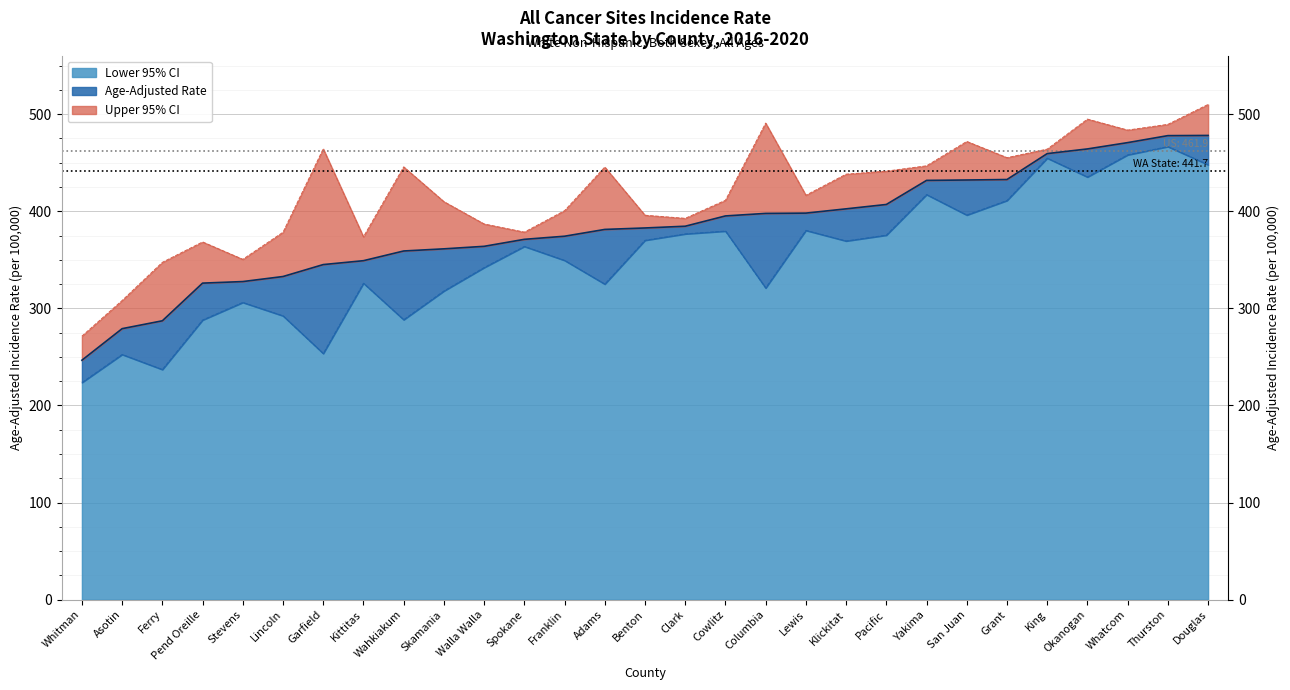

At how many categories does at least one series exceed 401?

17